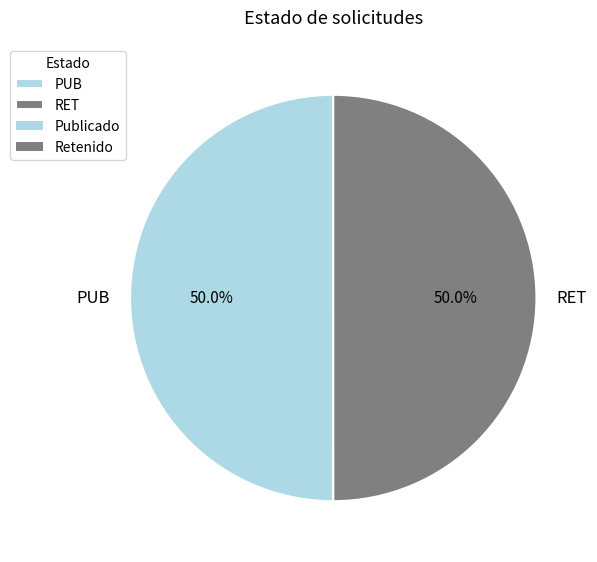

To the nearest percent, what percentage of the pie is RET?

50%